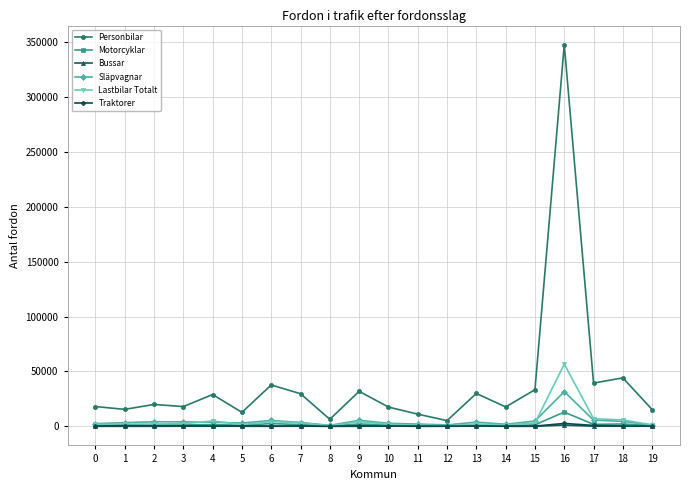

Between 6 and 7, which series saw the biggest shift?

Personbilar